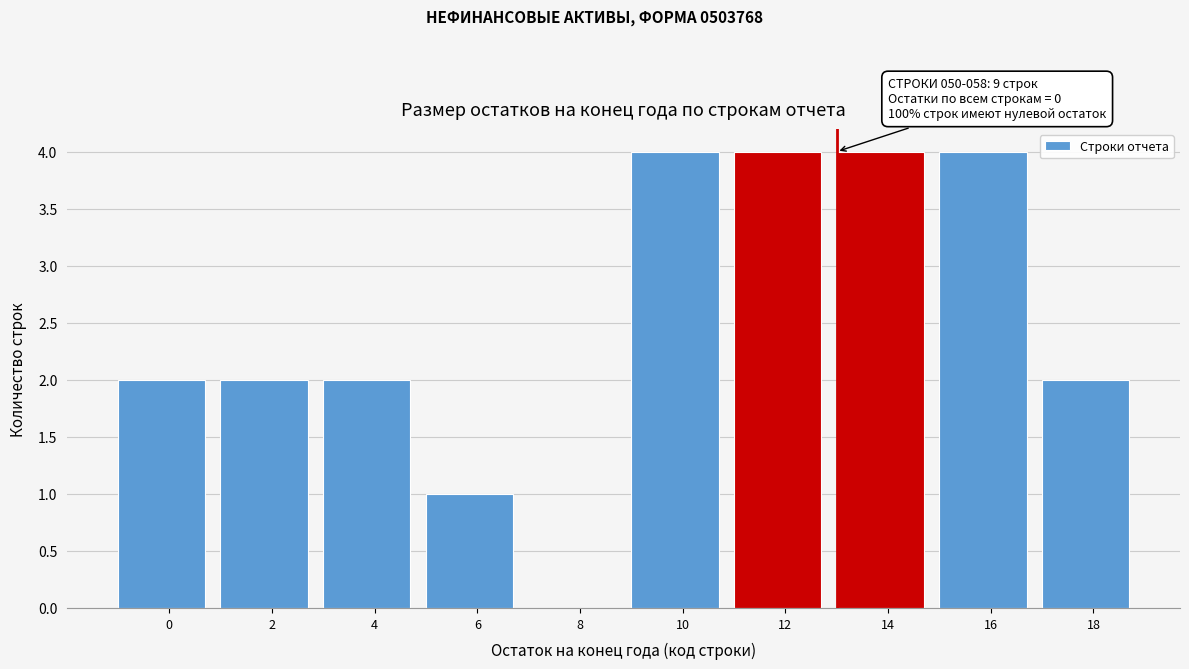

Reading left to right, list all the values displayed in this chart.

0=2	2=2	4=2	6=1	8=0	10=4	12=4	14=4	16=4	18=2